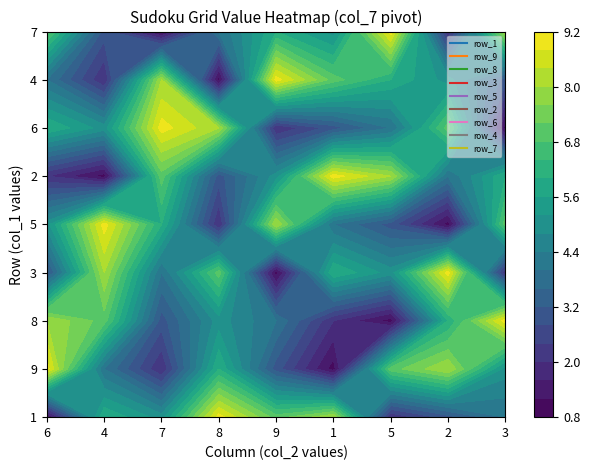

What is the total value across all series at 2?

28